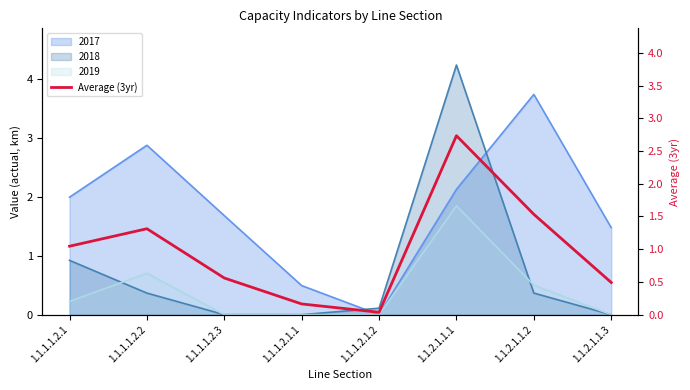

What is the change in value from 1.1.1.1.2.1 to 1.1.1.1.2.3?

-0.5